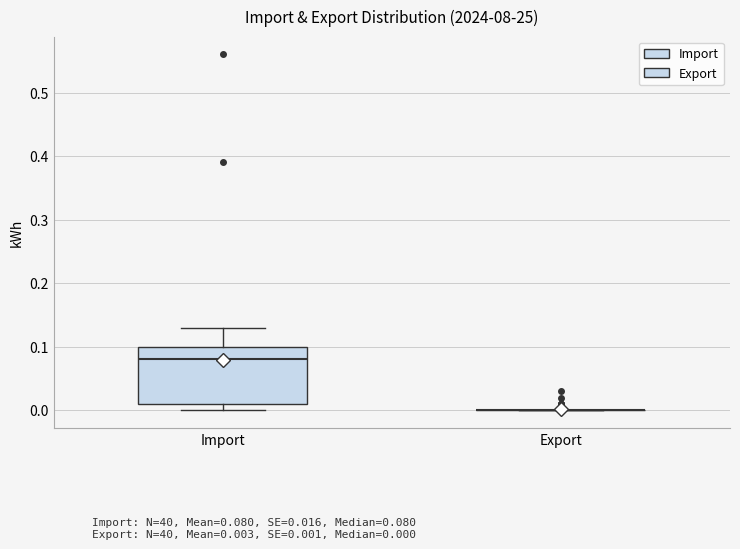

Reading left to right, read every box against the y-axis: the position of its median line, the range the box covers, and the ends of its whiskers. The values are not printed on the chart, so give them approximately, as read against the axis.

Import: median 0.08, box 0.01 to 0.10, whiskers 0.00 to 0.13
Export: box collapsed to a line at 0.00, whiskers 0.00 to 0.00